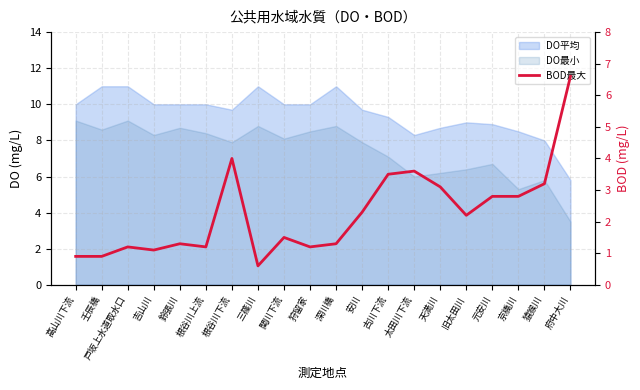

At which label is the value closest to 3?

天満川